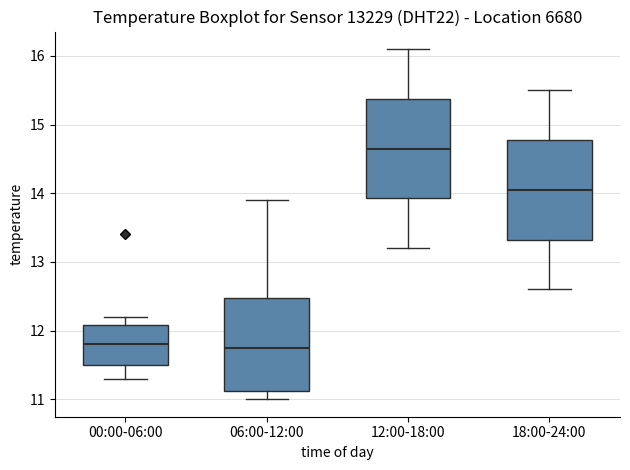

Reading left to right, read every box against the y-axis: the position of its median line, the range the box covers, and the ends of its whiskers. The values are not printed on the chart, so give them approximately, as read against the axis.

00:00-06:00: median 11.8, box 11.5 to 12.1, whiskers 11.3 to 12.2
06:00-12:00: median 11.8, box 11.1 to 12.5, whiskers 11.0 to 13.9
12:00-18:00: median 14.7, box 13.9 to 15.4, whiskers 13.2 to 16.1
18:00-24:00: median 14.1, box 13.3 to 14.8, whiskers 12.6 to 15.5